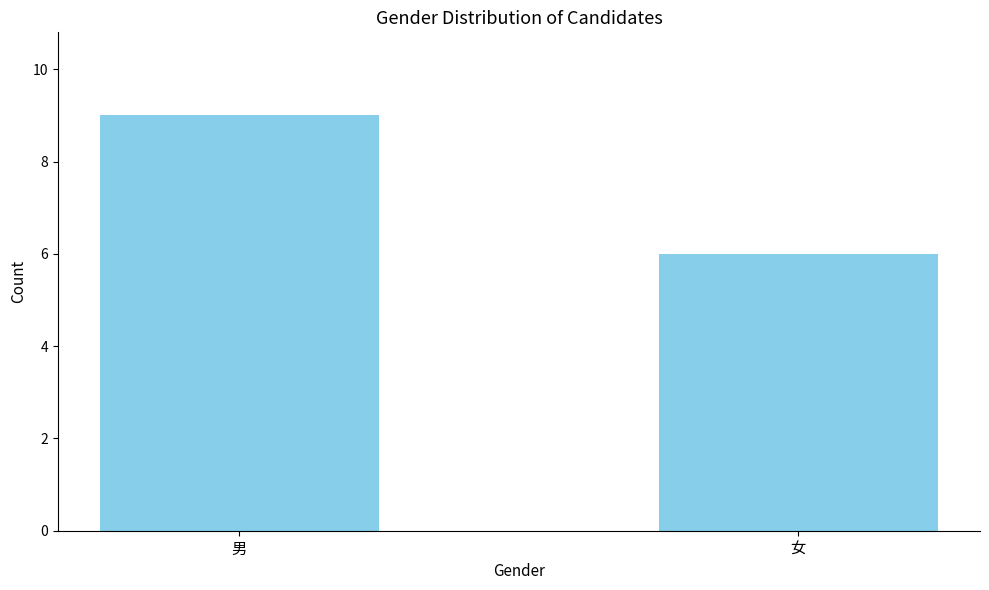

Which category has the highest value across all series?

男